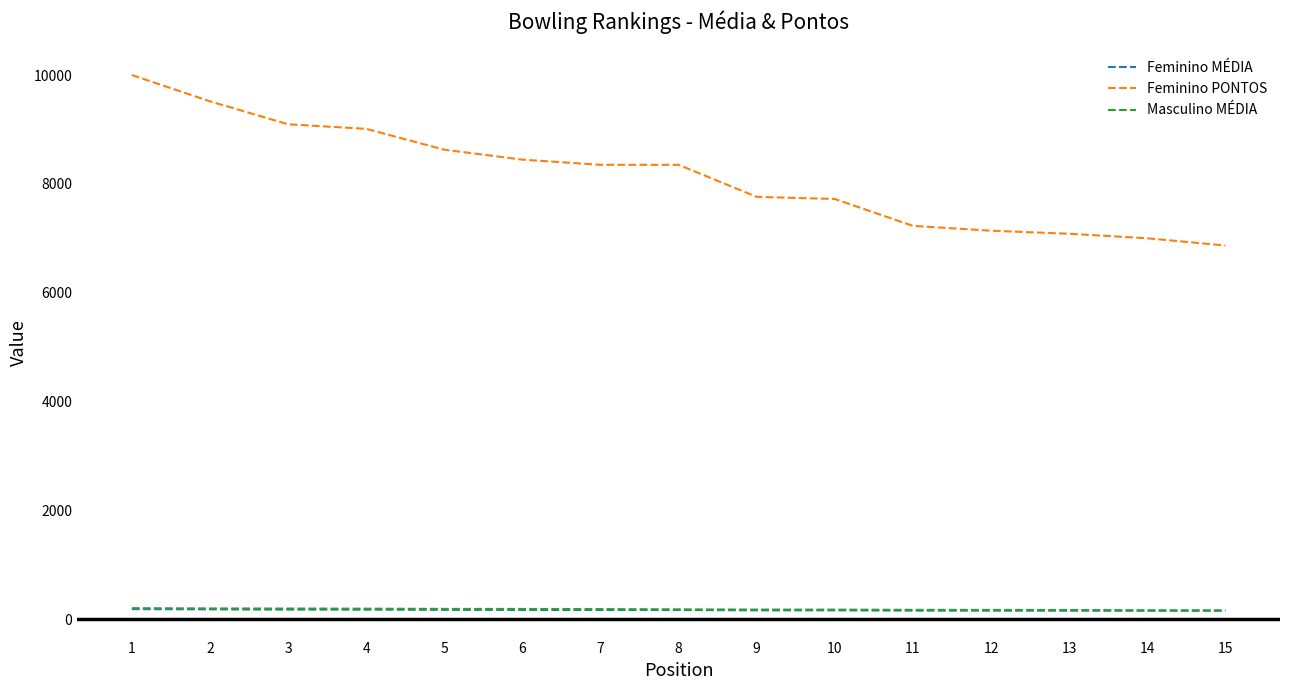

Which series changed the most between 5 and 12?

Feminino PONTOS